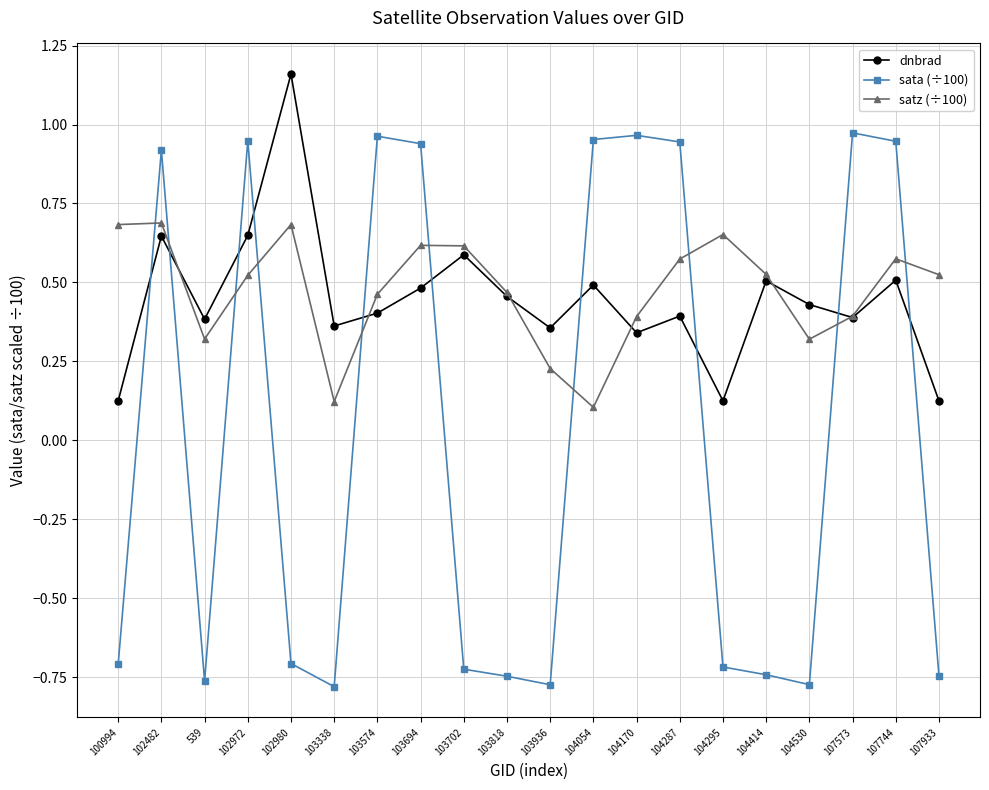

Which series has the largest total across all categories?

satz (÷100)